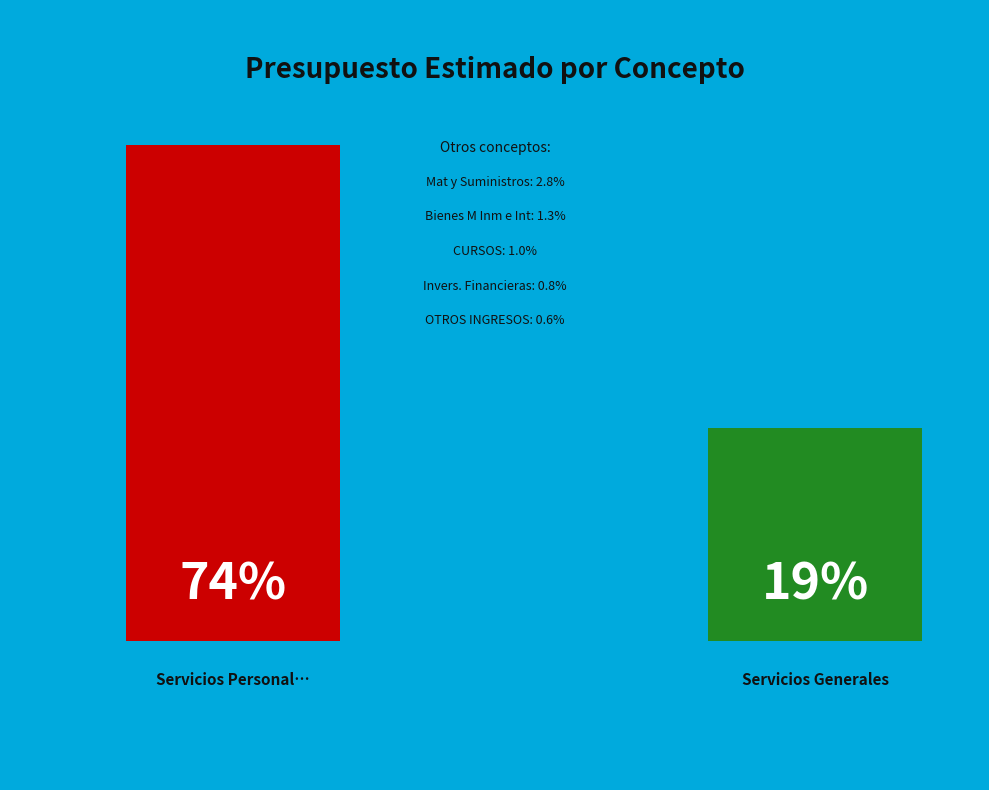

Rank the categories by value from highest to lowest.

Servicios Personales, Servicios Generales, Mat y Suministros, Bienes M Inm e Int, CURSOS, Invers. Financieras, OTROS INGRESOS